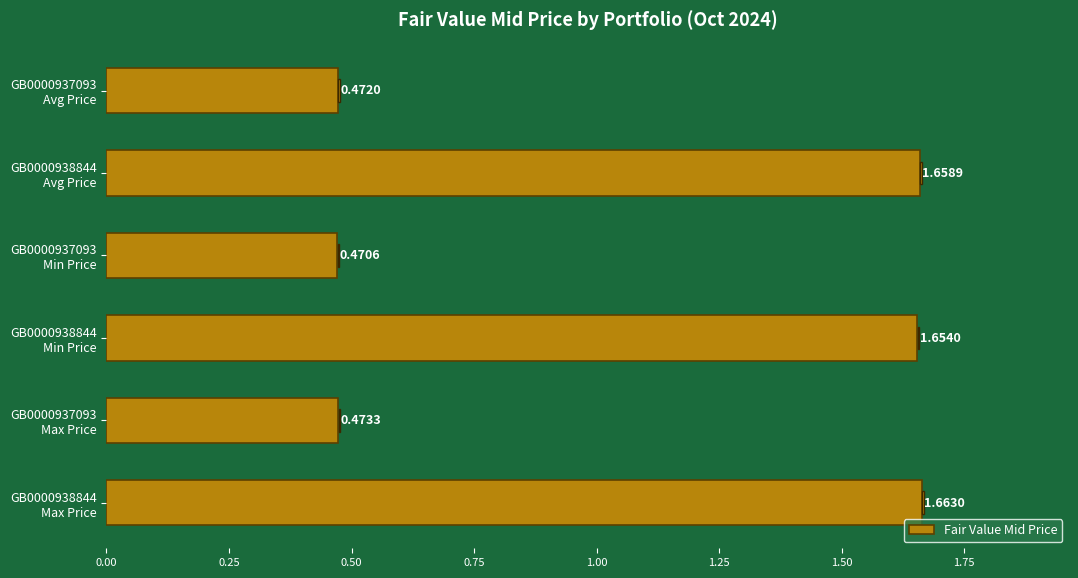

What is the difference between the second highest and second lowest values?

1.2